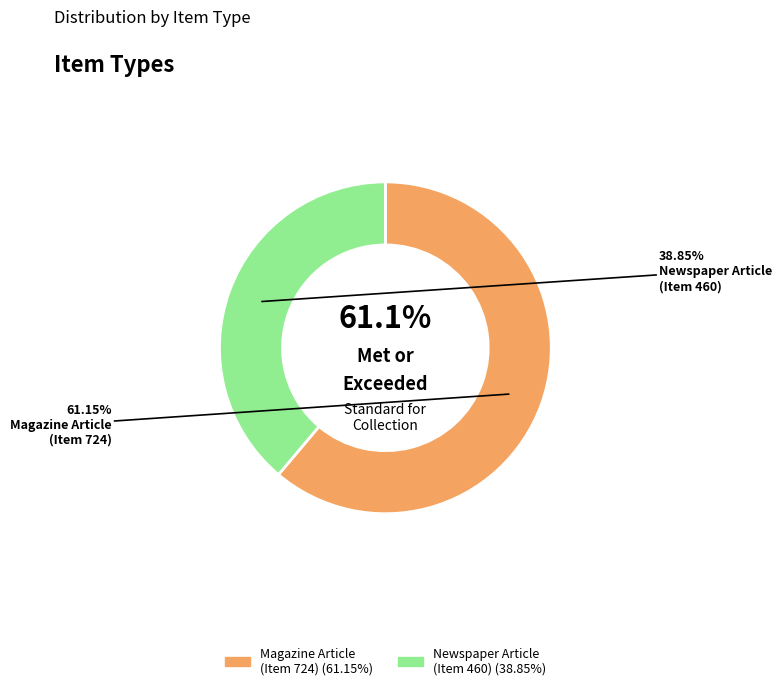

What is the majority slice?

Magazine Article
(Item 724)